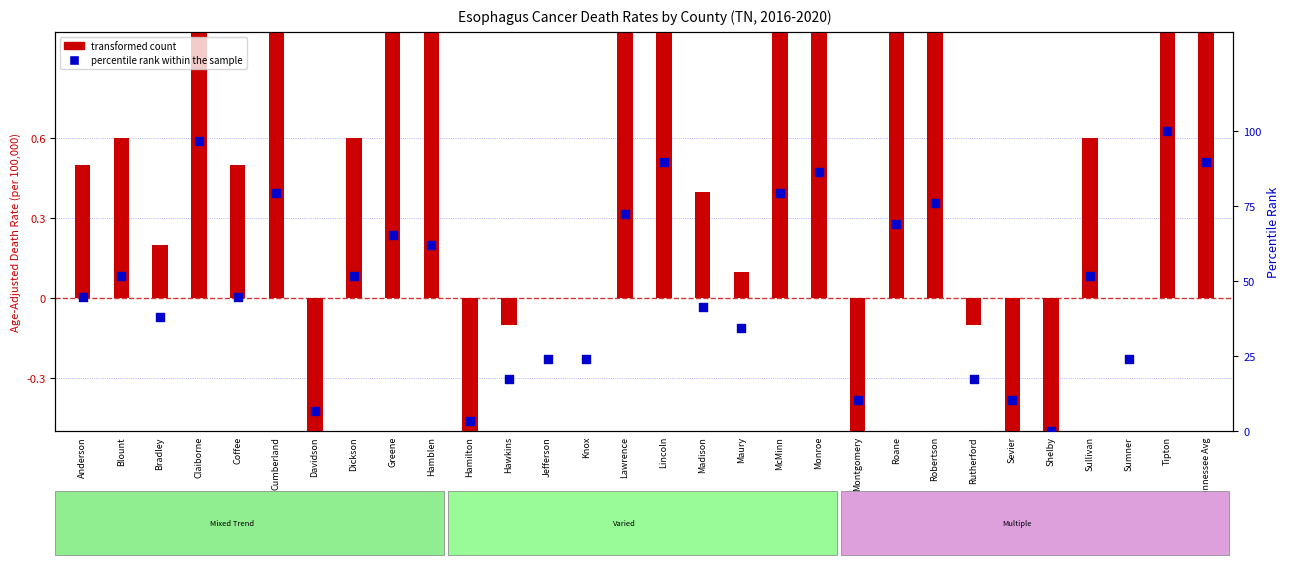

Which series reaches the maximum Y coordinate?

percentile rank within the sample